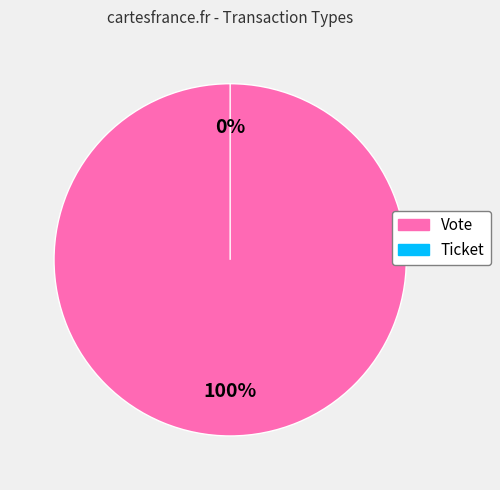

Is there a majority slice in this chart?

Yes